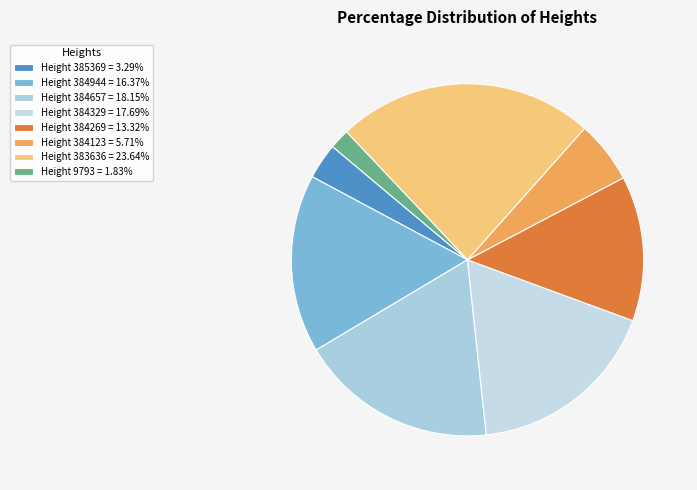

Count the number of slices in the pie.

8